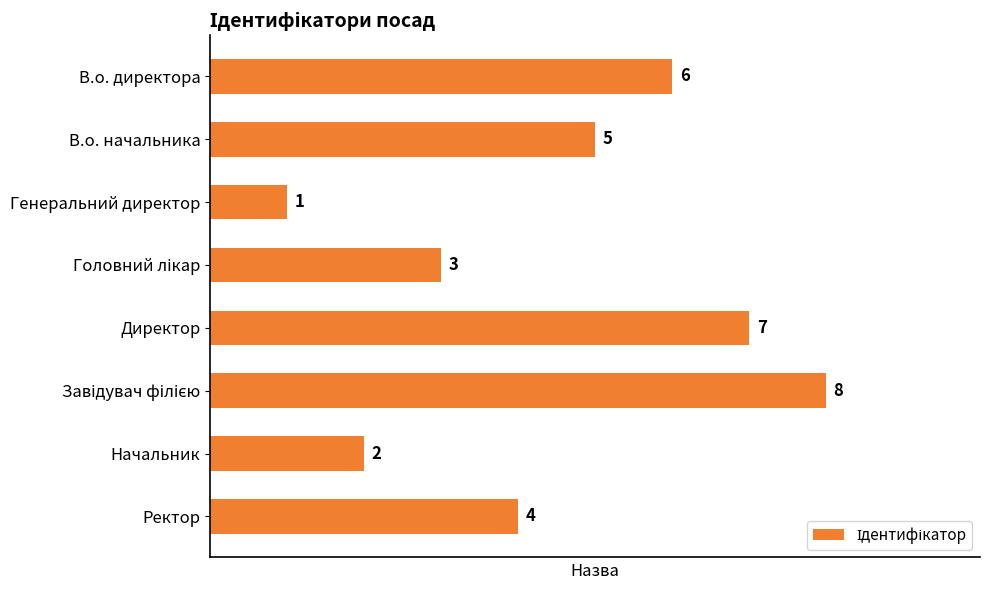

What is the maximum value shown in the chart?

8